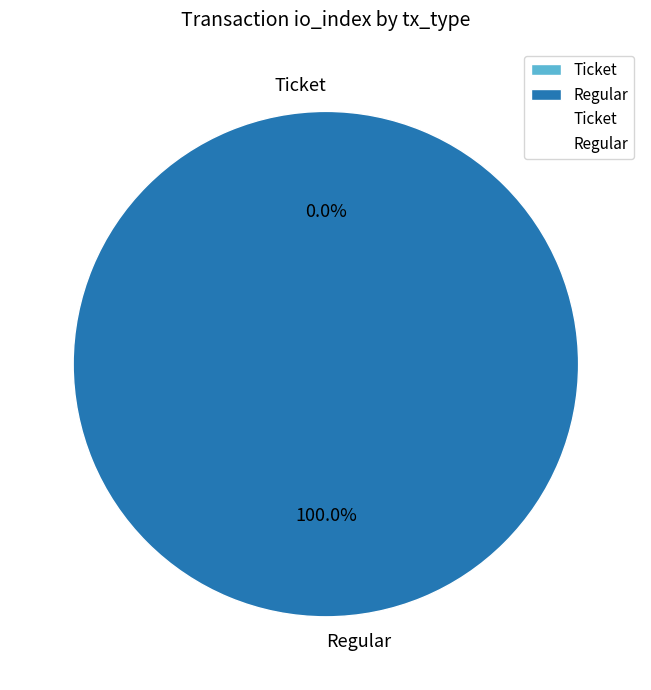

Does Regular represent more than half of the total?

Yes